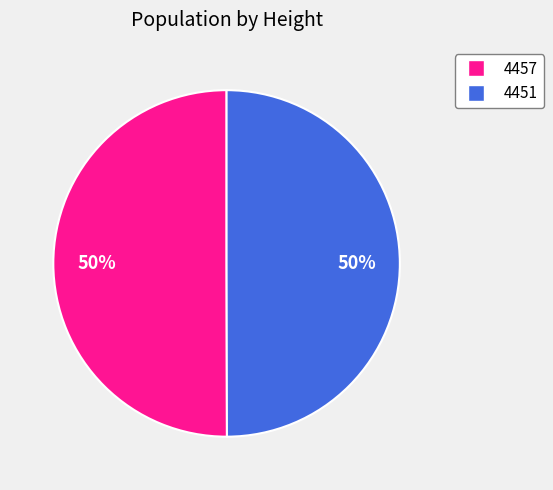

The 4451 slice represents 58% of the pie. True or false?

False